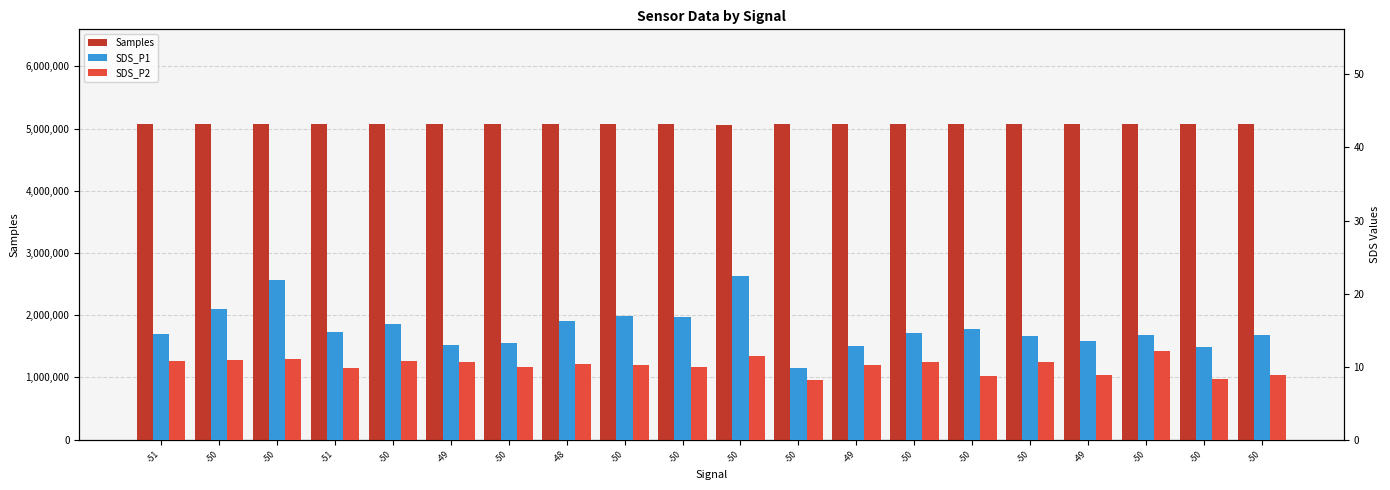

At how many categories does at least one series exceed 2732500?

20